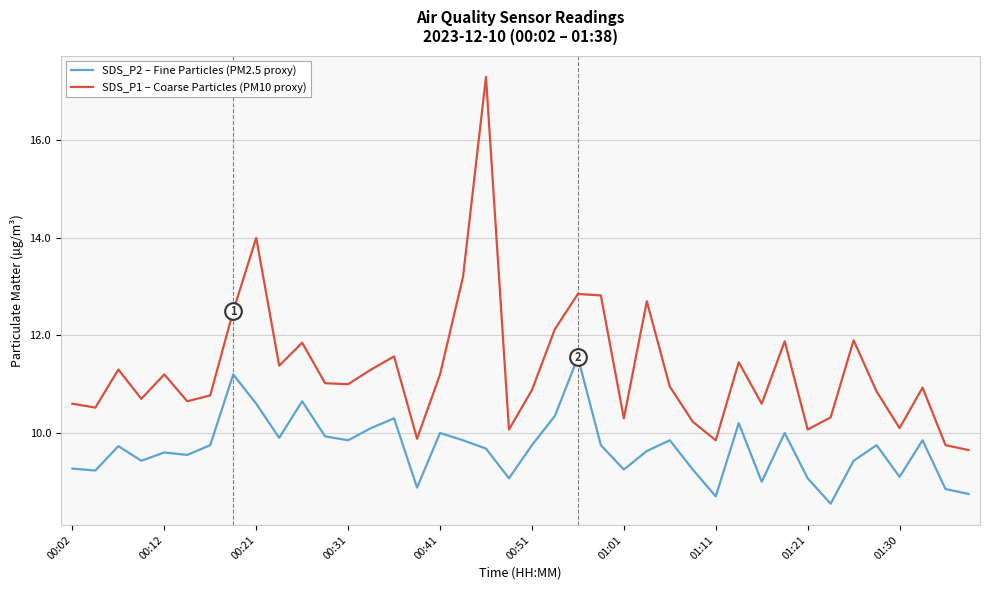

List the series in order of their peak value, lowest first.

SDS_P2 – Fine Particles (PM2.5 proxy), SDS_P1 – Coarse Particles (PM10 proxy)